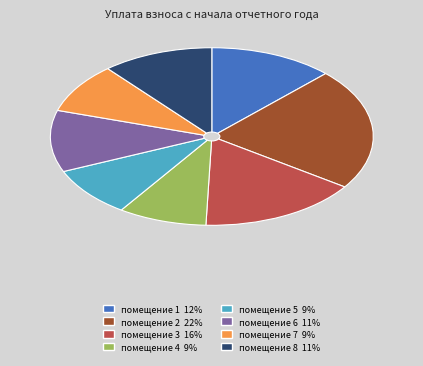

Do помещение 1 12% and помещение 3 16% together represent more than half of the pie?

No